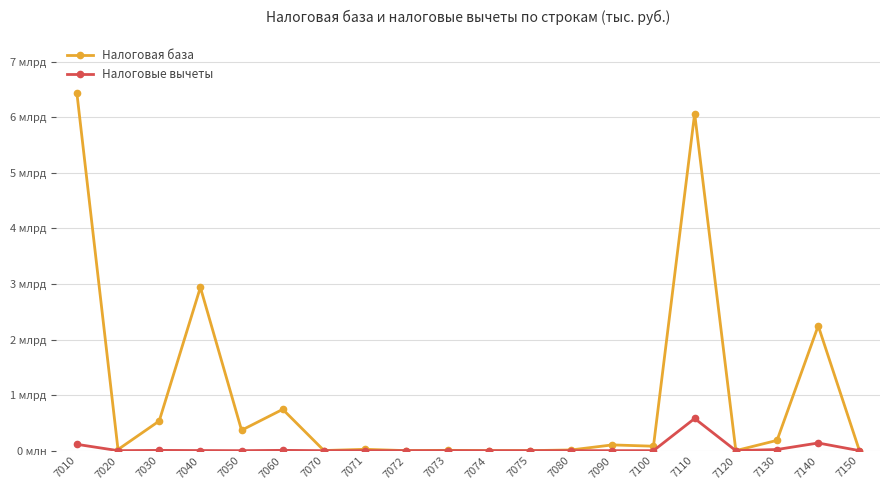

What are all the series names shown in the legend?

Налоговая база, Налоговые вычеты